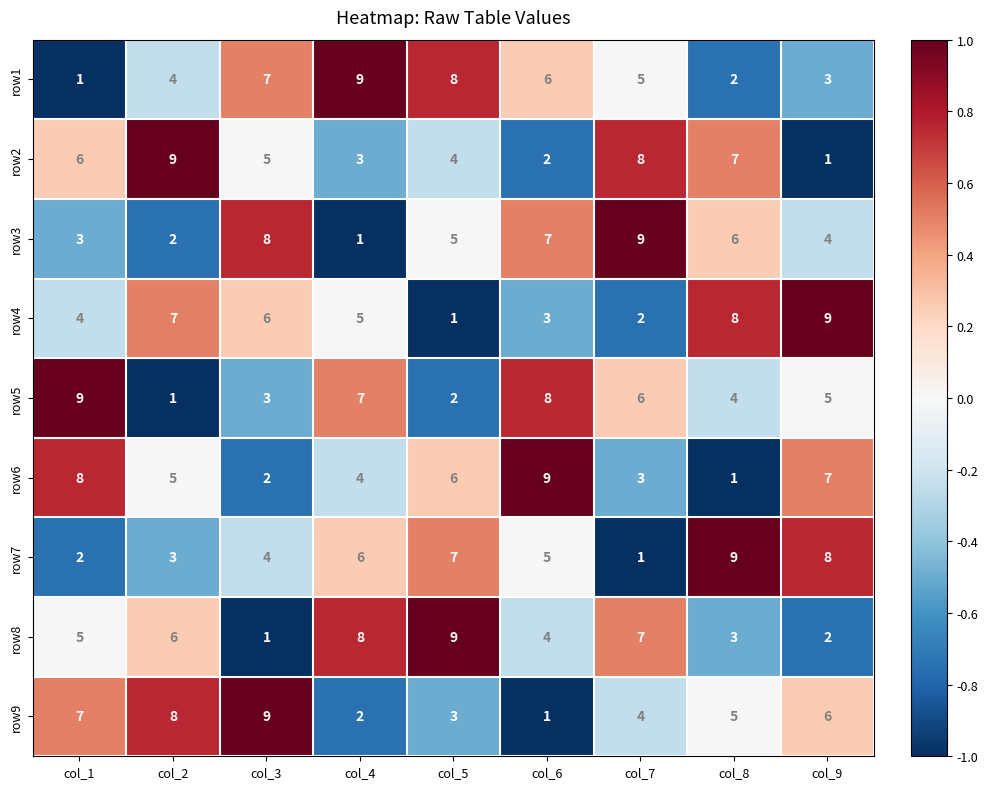

True or false: row2 has a value of 12 at col_7.

False